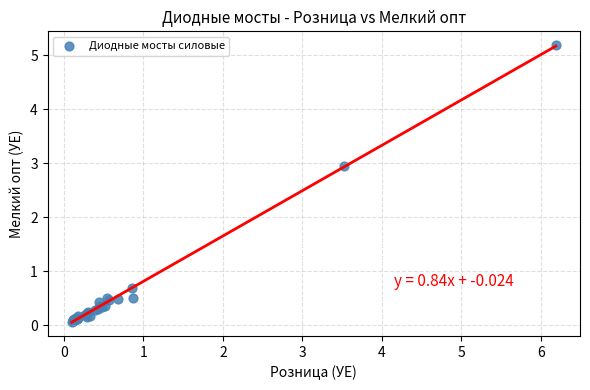

What Y value in the scatter plot is closest to 2?

3.0